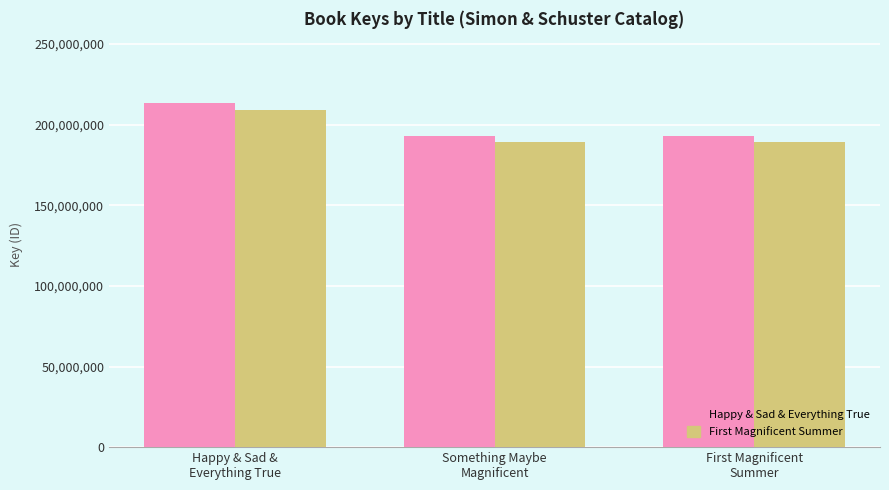

What is the greatest value displayed?

213319787.0